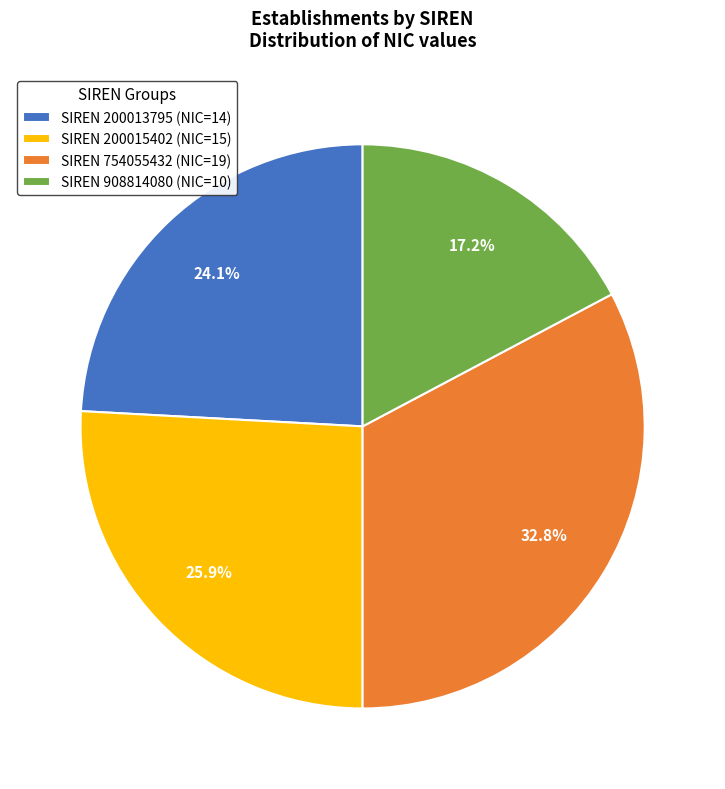

How many slices are in this pie chart?

4